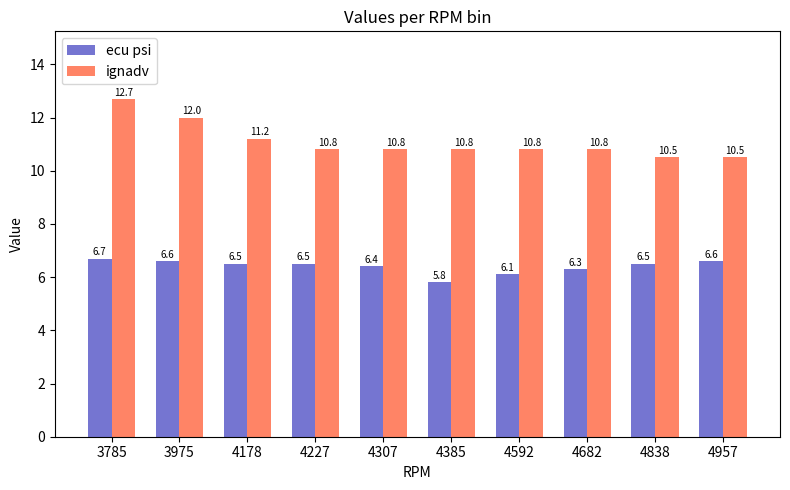

What is the spread (max minus min) of values at 3785?

6.0